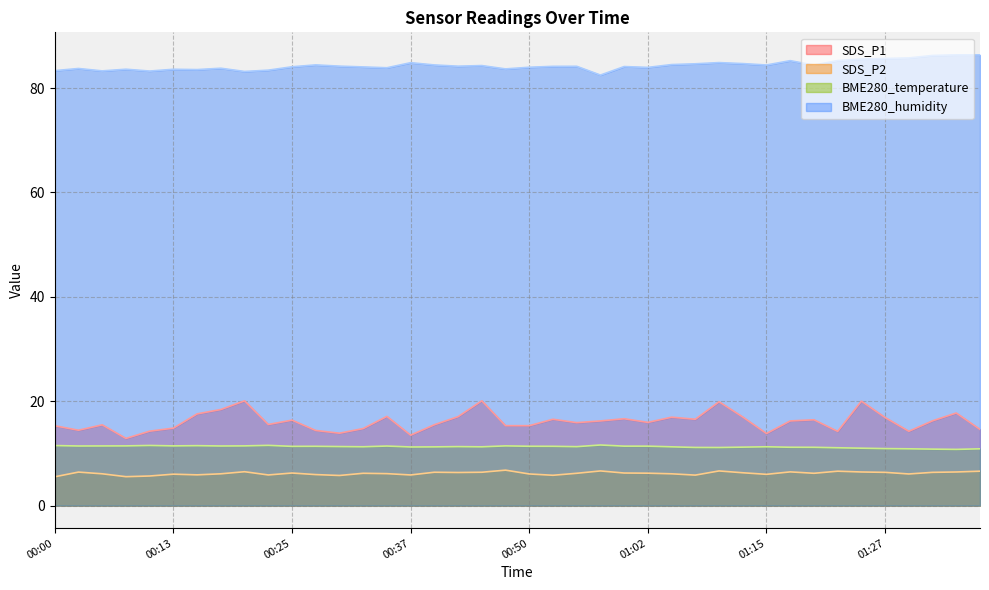

What is the difference between the second highest and minimum values in the SDS_P1 series?

7.2